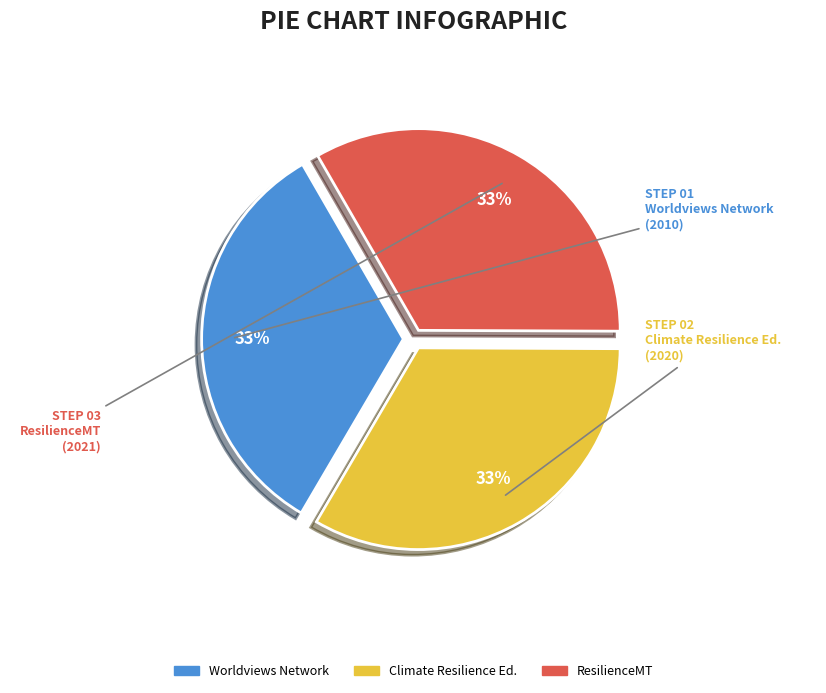

What is the ratio of the value at ResilienceMT to the value at Climate Resilience Ed.?

1.0